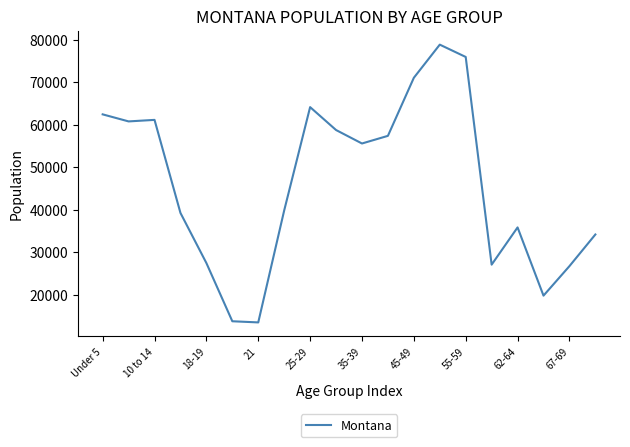

What is the maximum value shown in the chart?

78811